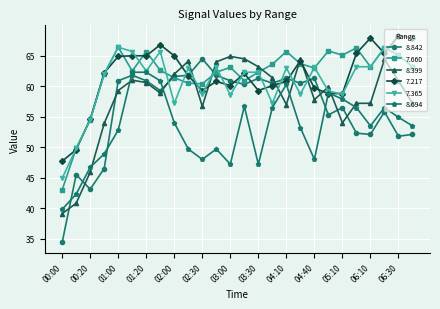

In 8.842, how many points are lower than both neighbors (excluding endpoints)?

8